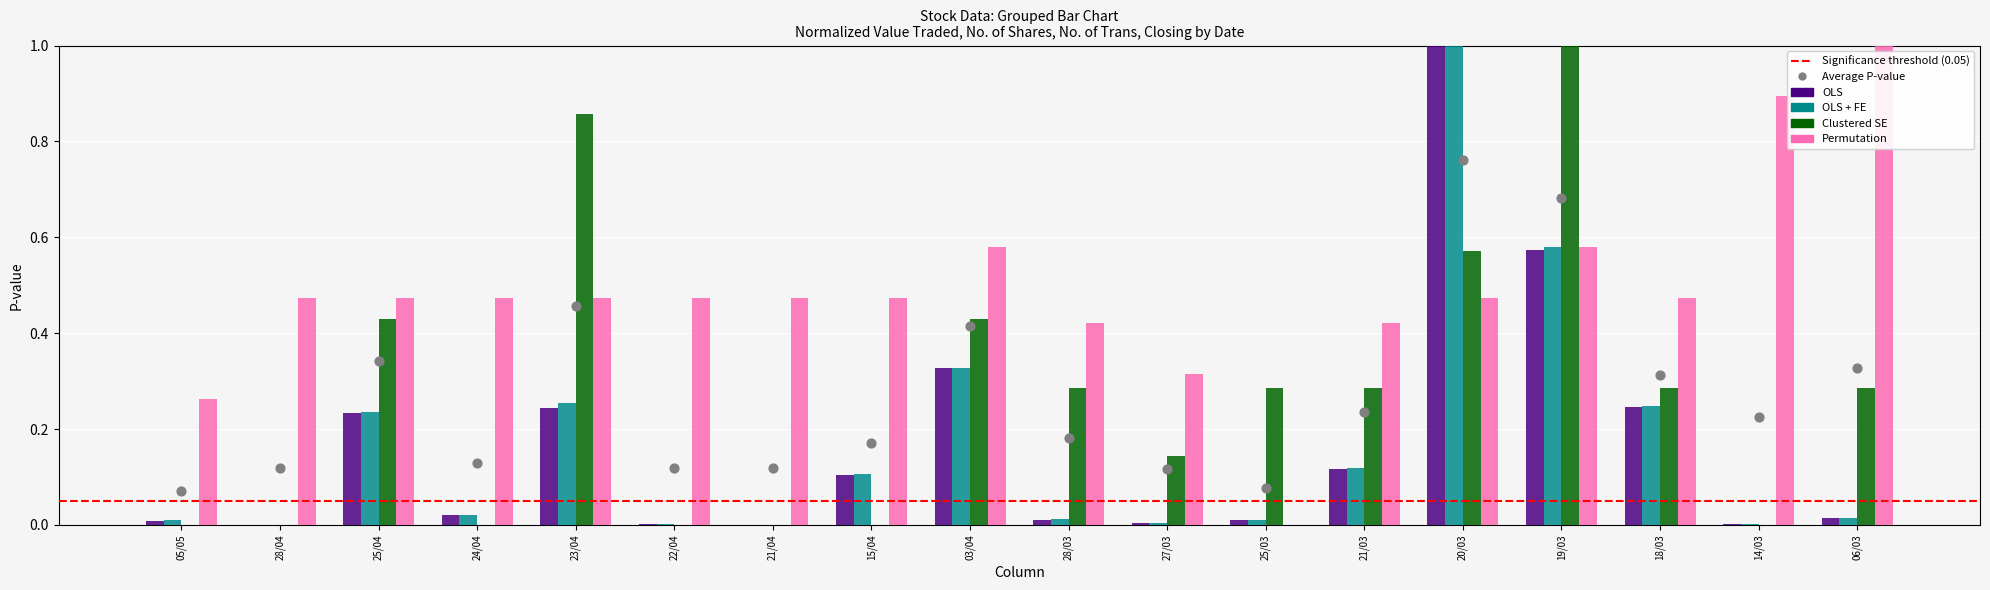

At which category is the sum across all series the highest?

20/03